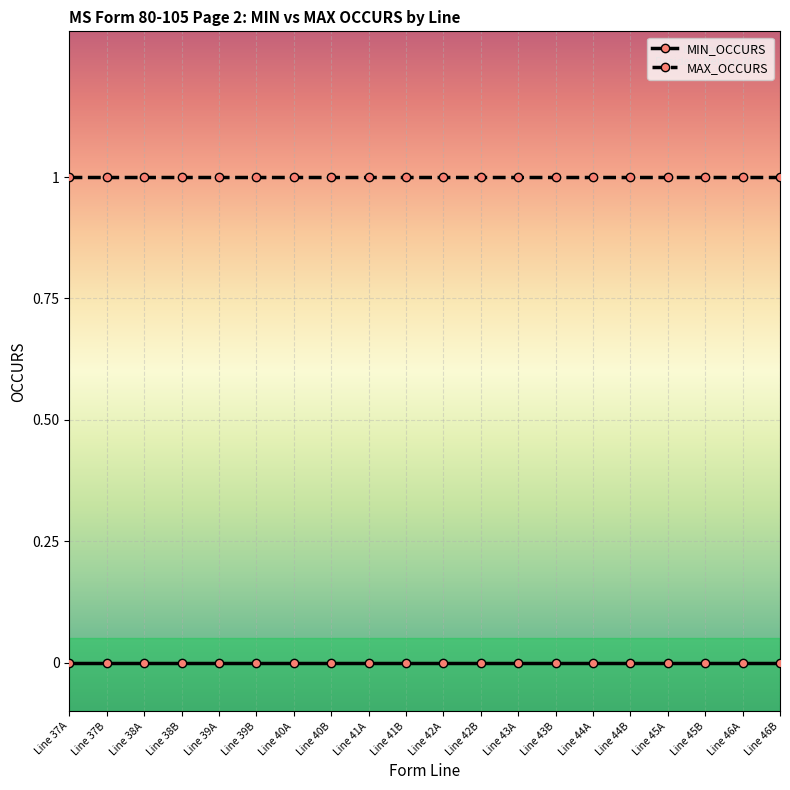

What is the total value across all series at Line 41B?

1